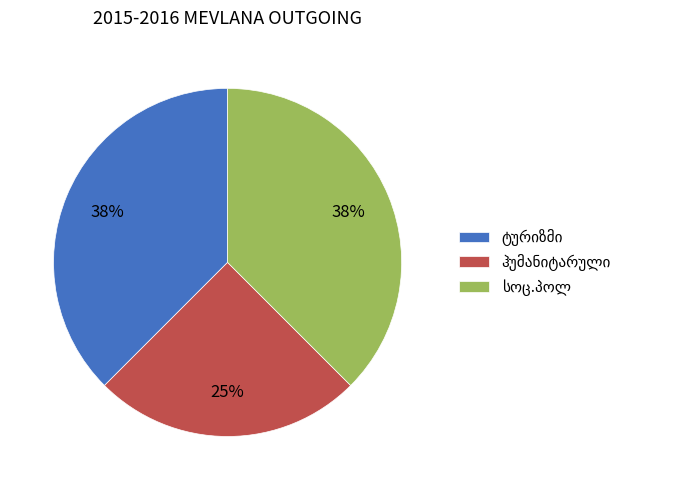

To the nearest percent, what is the average slice percentage?

33%